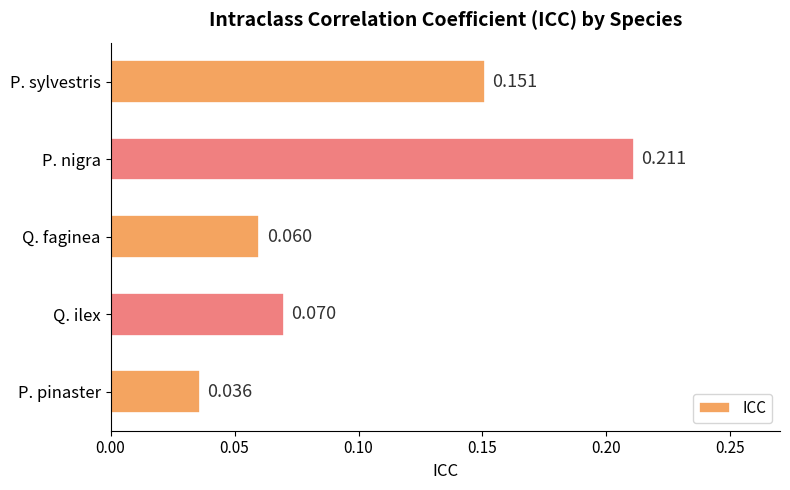

What is the label of the 3rd bar from the bottom?

Q. faginea